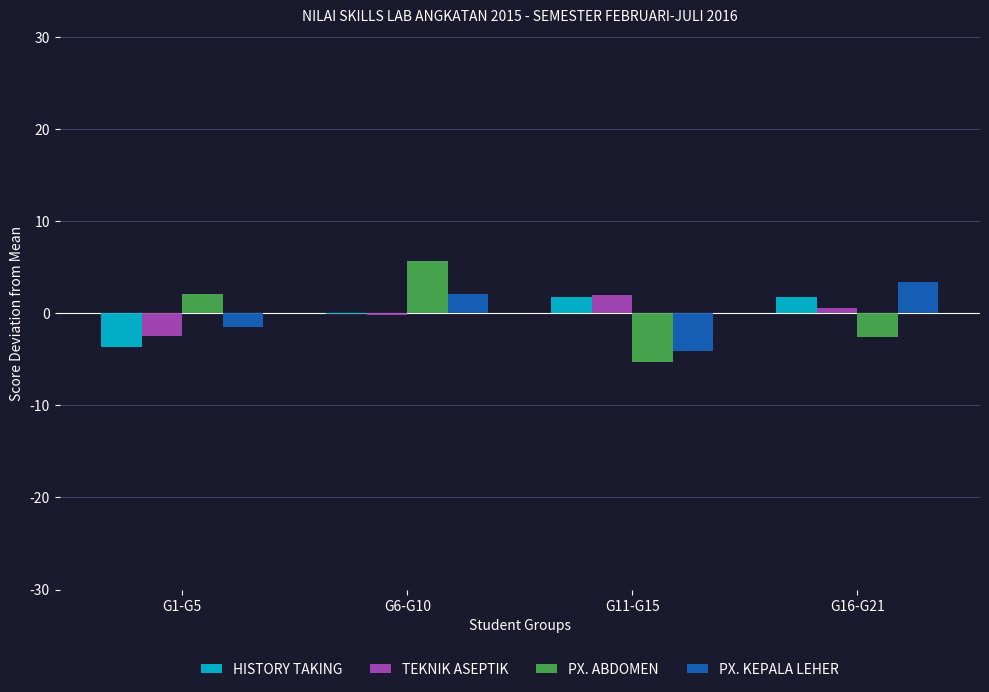

The HISTORY TAKING series shows 1.8 at G16-G21. True or false?

True